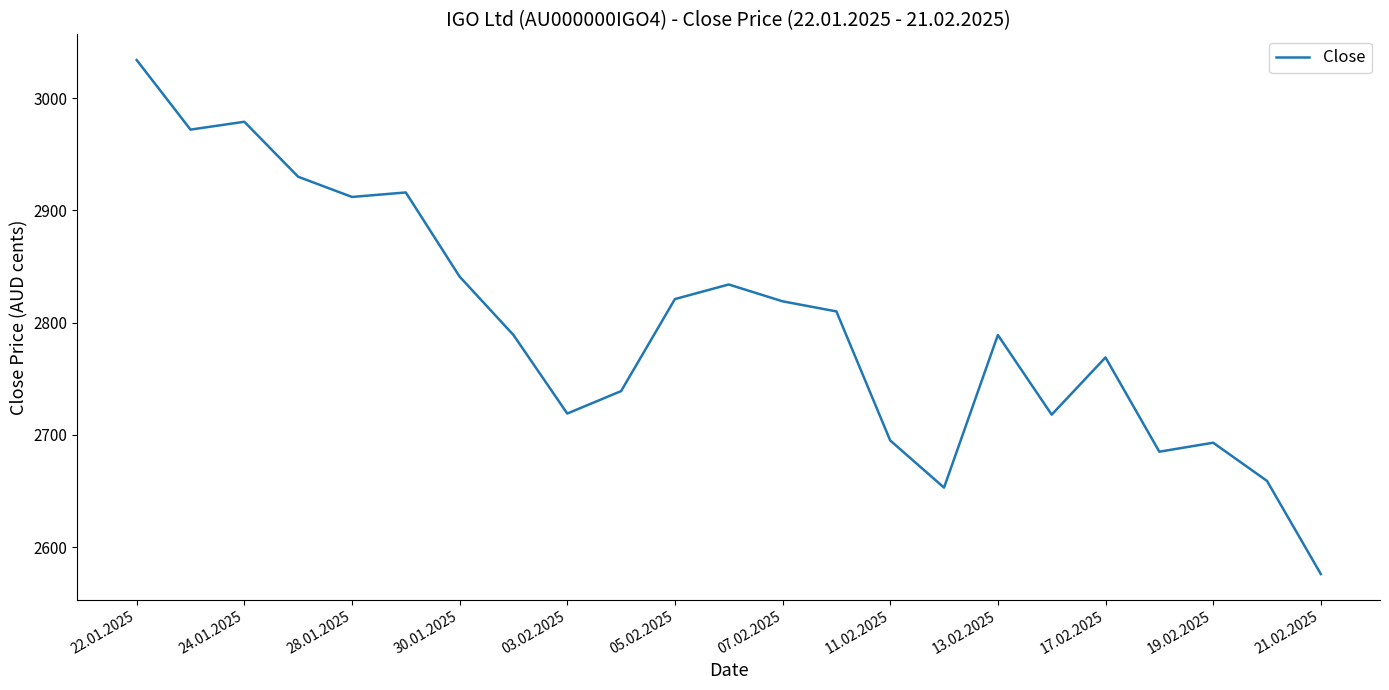

What is the smallest value displayed?

2576